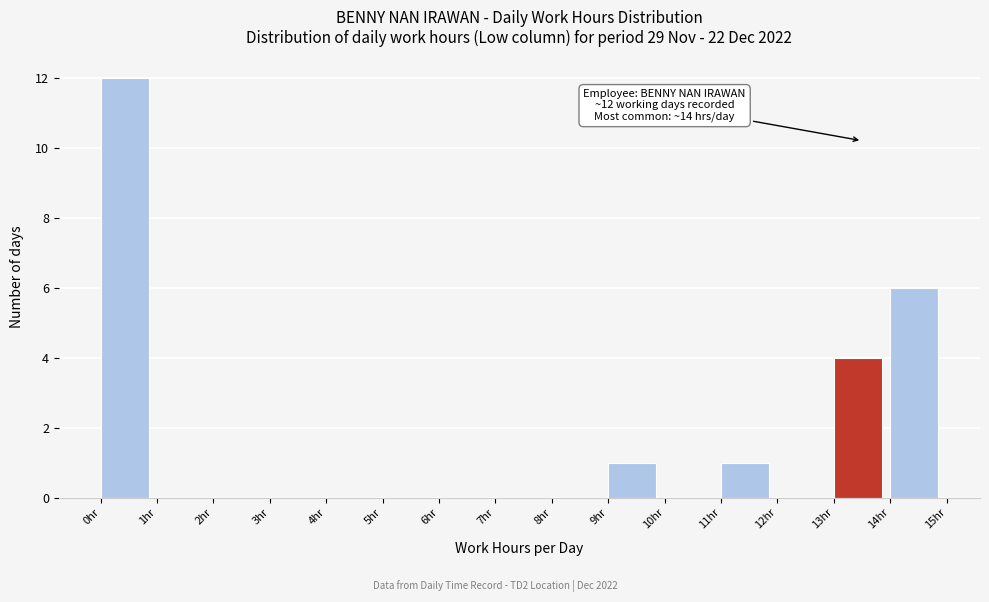

Over which range of the x-axis is the bar tallest?

0 to 1